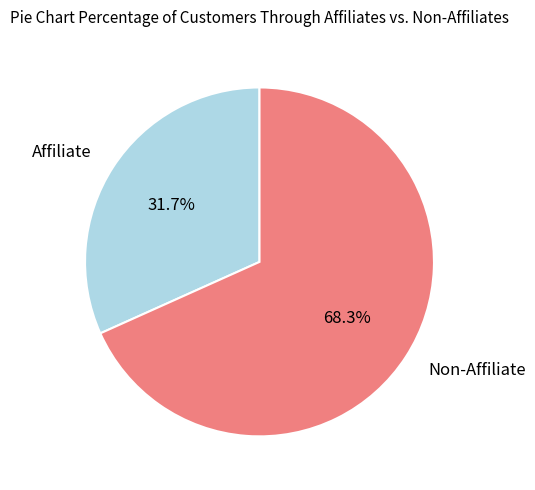

What is the ratio of the value at Non-Affiliate to the value at Affiliate?

2.2